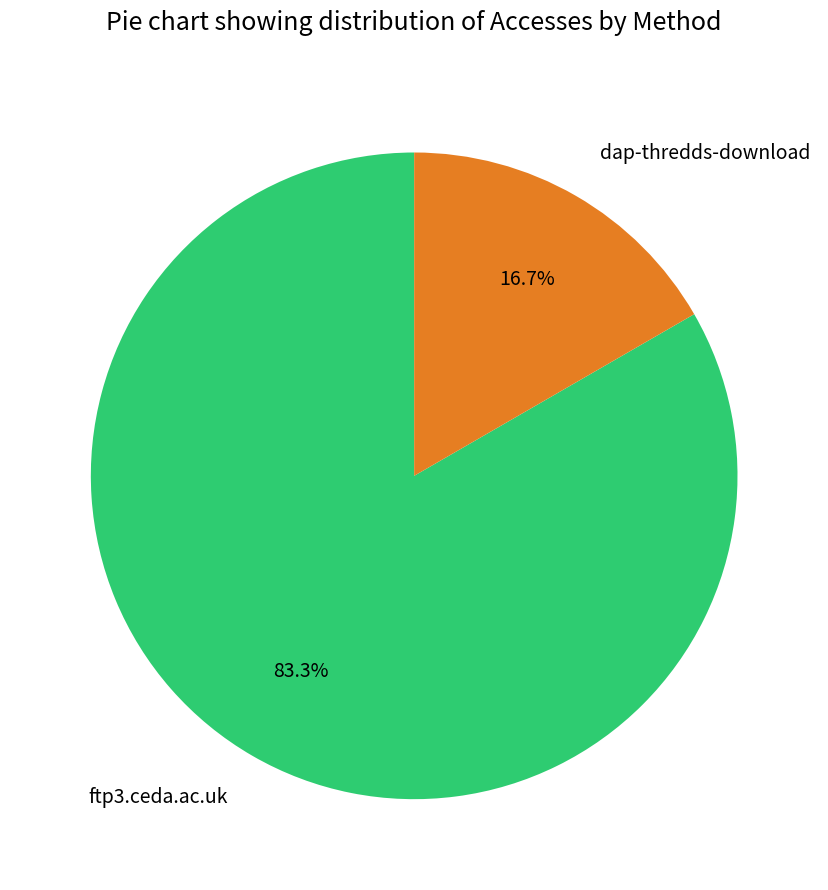

What is the largest slice in the pie chart?

ftp3.ceda.ac.uk